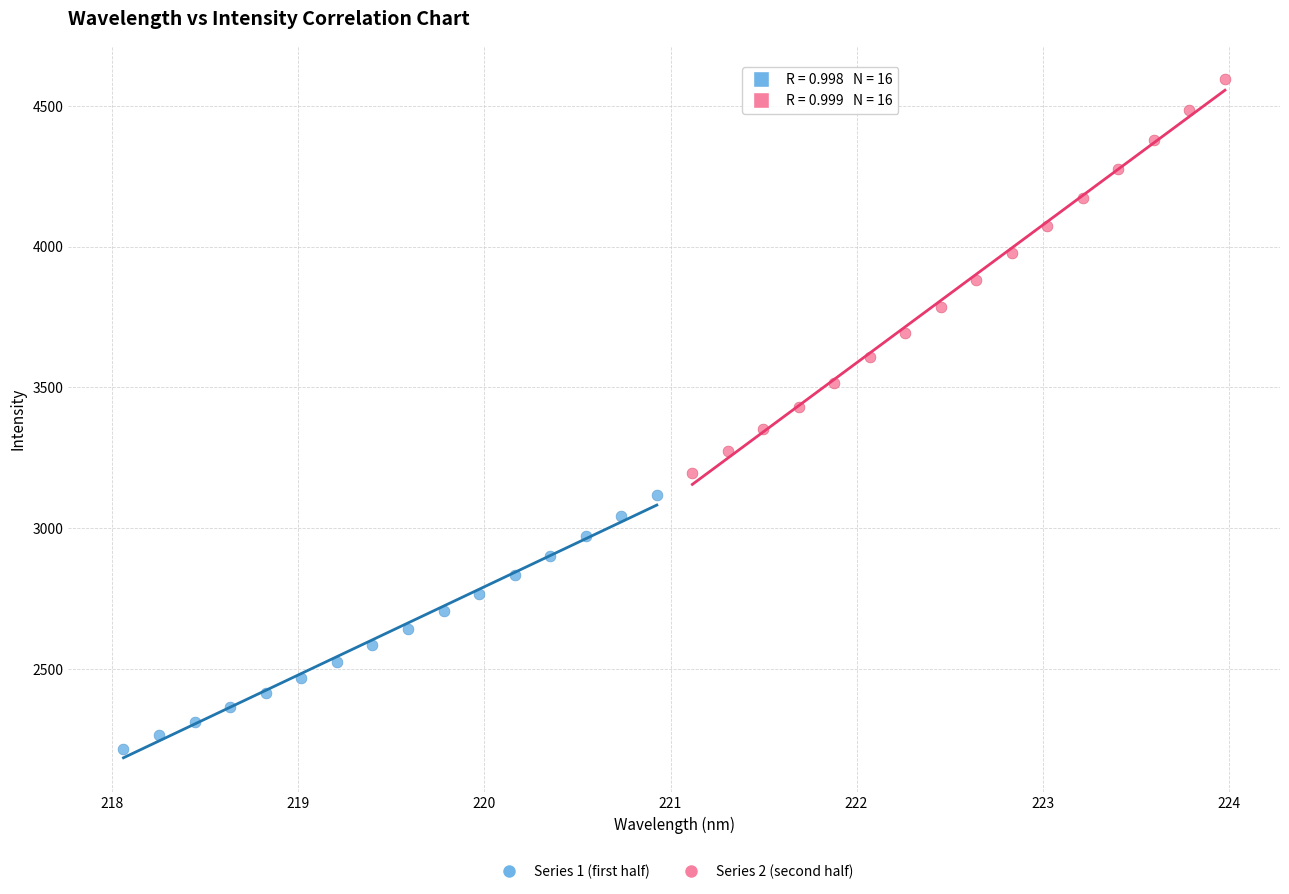

Which series reaches the maximum Y coordinate?

Series 2 (second half)